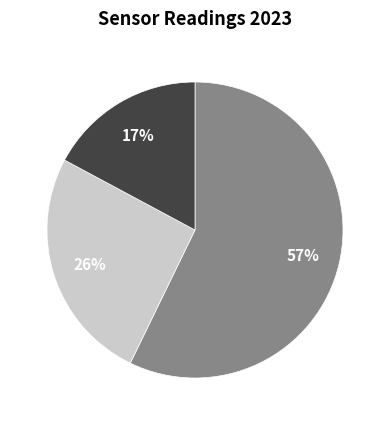

To the nearest percent, what is the average slice percentage?

33%